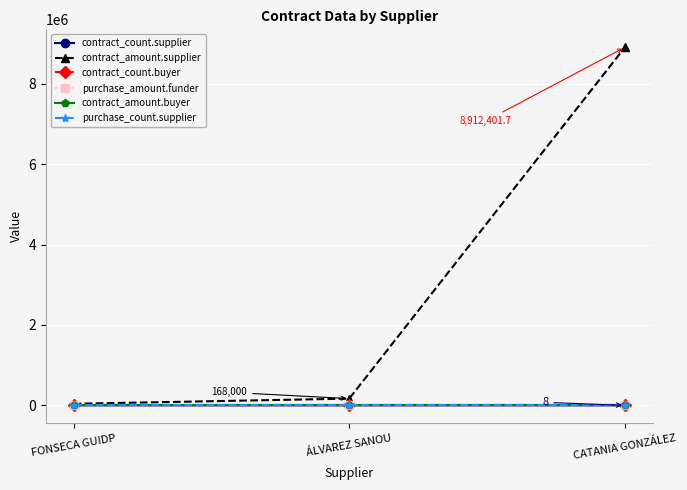

Which category has the highest value across all series?

CATANIA GONZÁLEZ